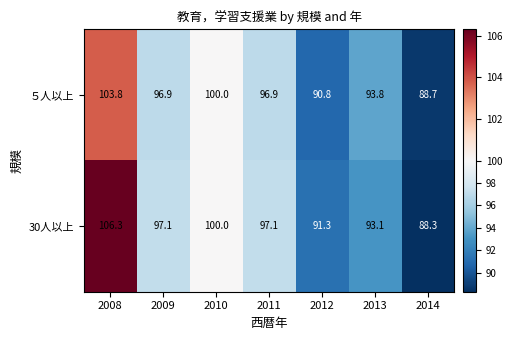

True or false: 30人以上 has a value of 88.3 at 2014.

True